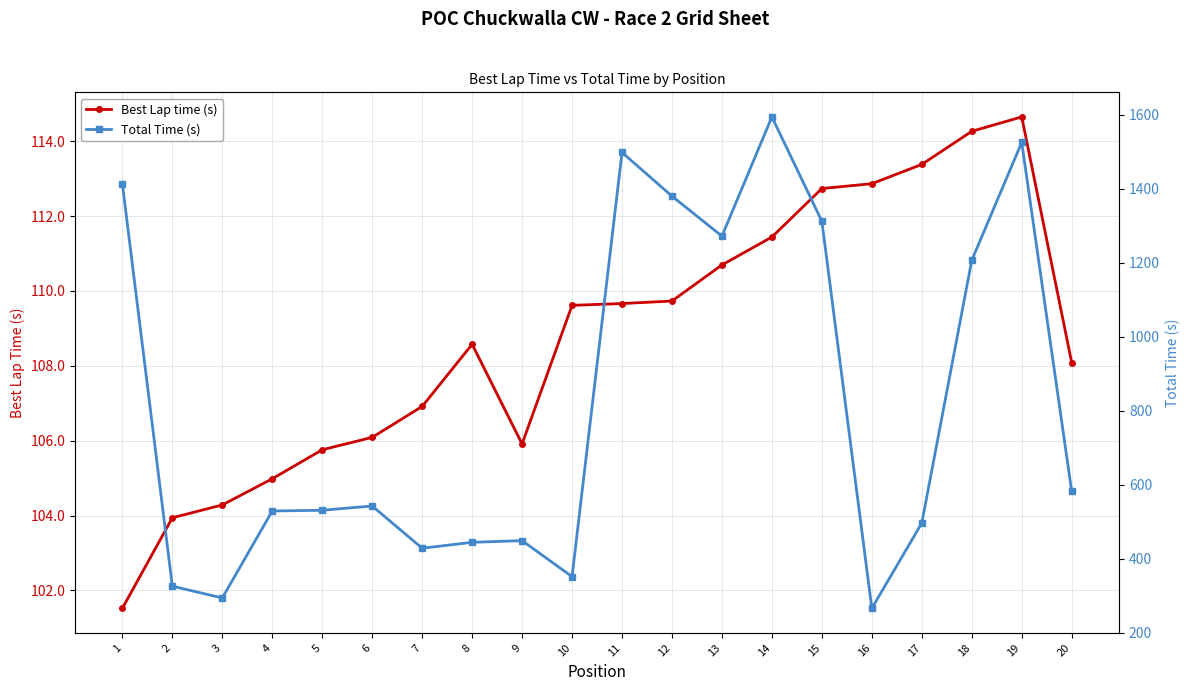

Is it true that Total Time (s) equals 1907.9 at 1?

False